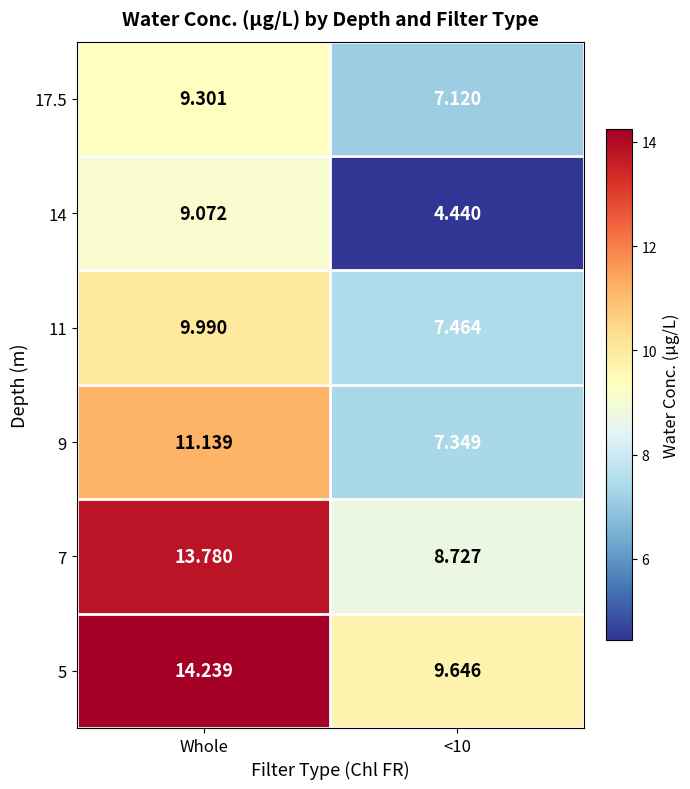

Where does the 17.5 series first go above 9?

Whole